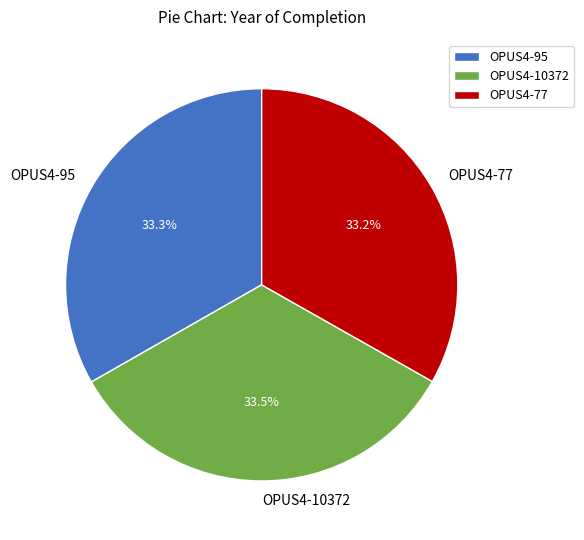

Combined, do OPUS4-77 and OPUS4-10372 account for over 50%?

Yes